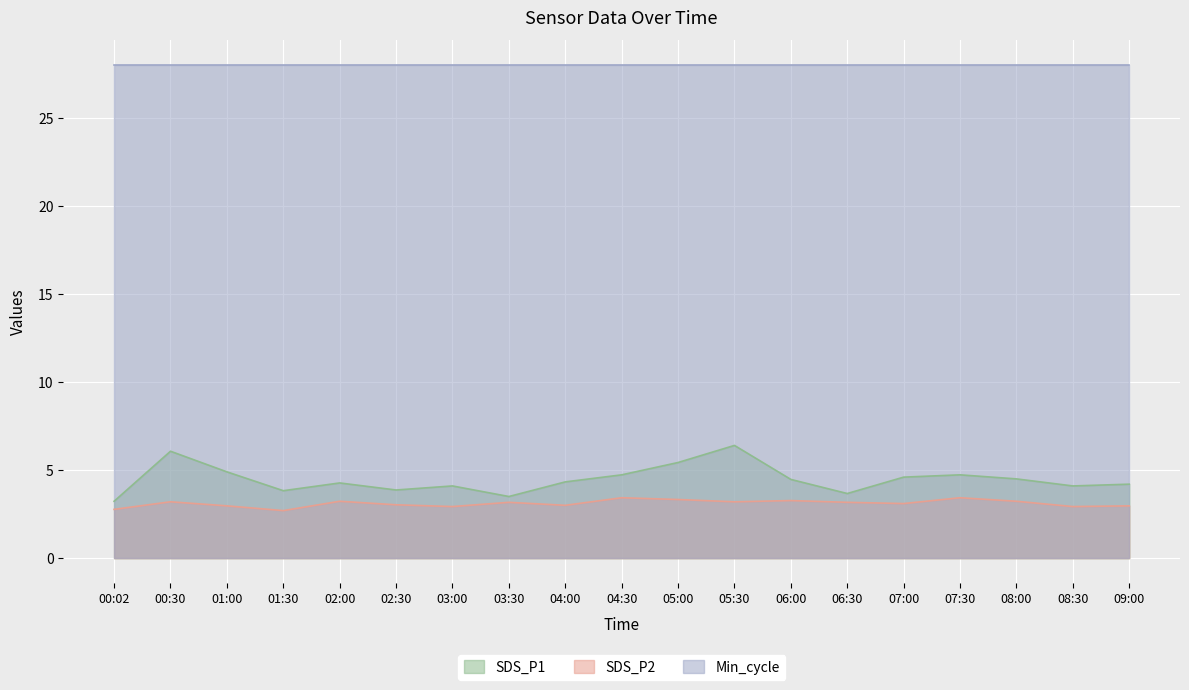

Is the value of SDS_P1 at 05:00 greater than the value of SDS_P2 at 06:30?

Yes